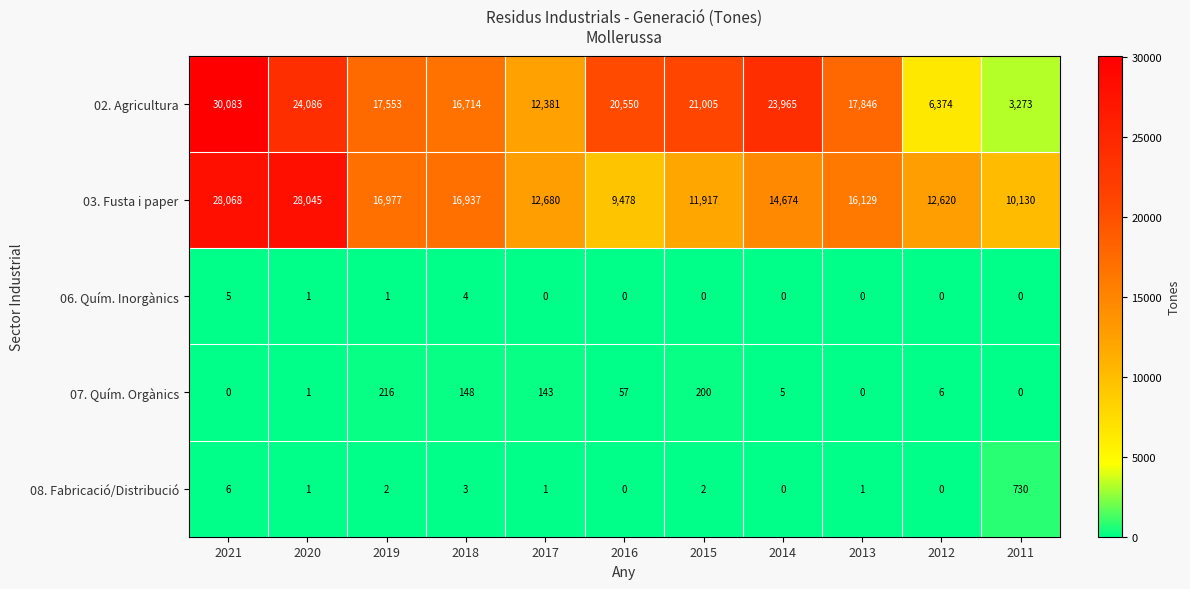

At which label does 08. Fabricació/Distribució first exceed 1?

2021